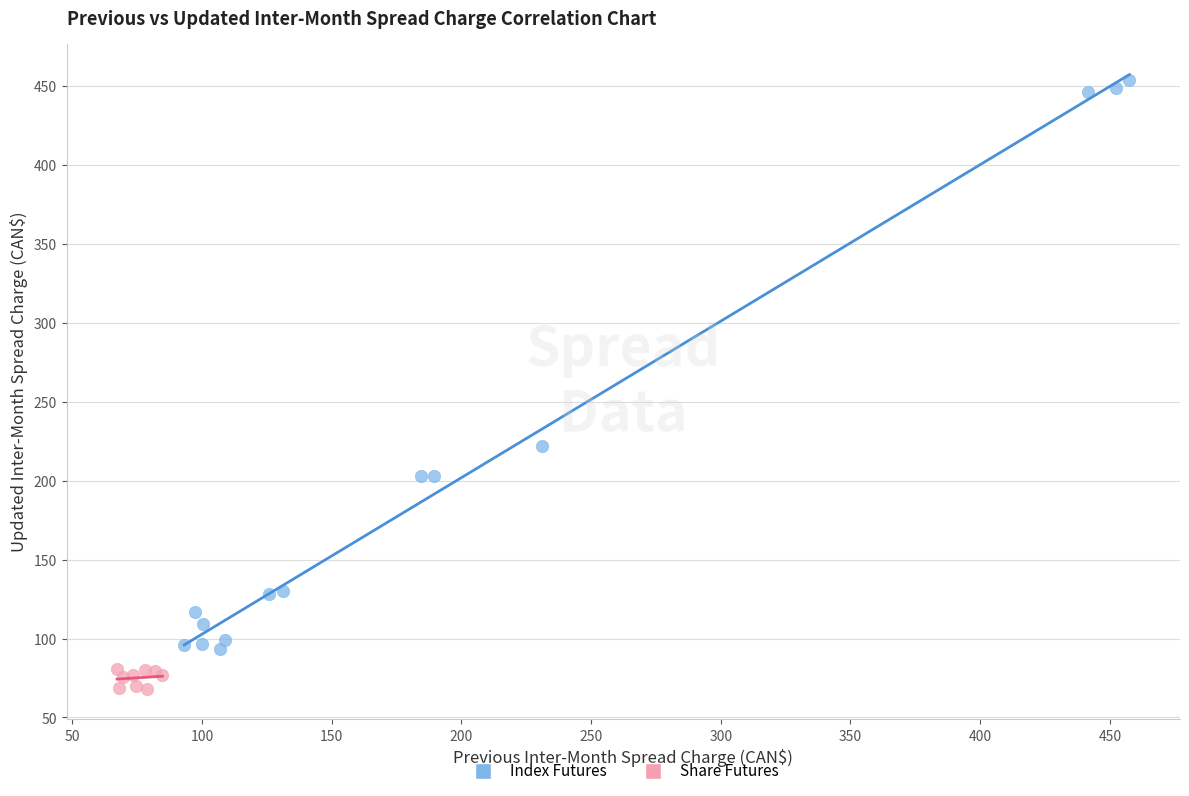

Which series contains the highest Y value?

Index Futures